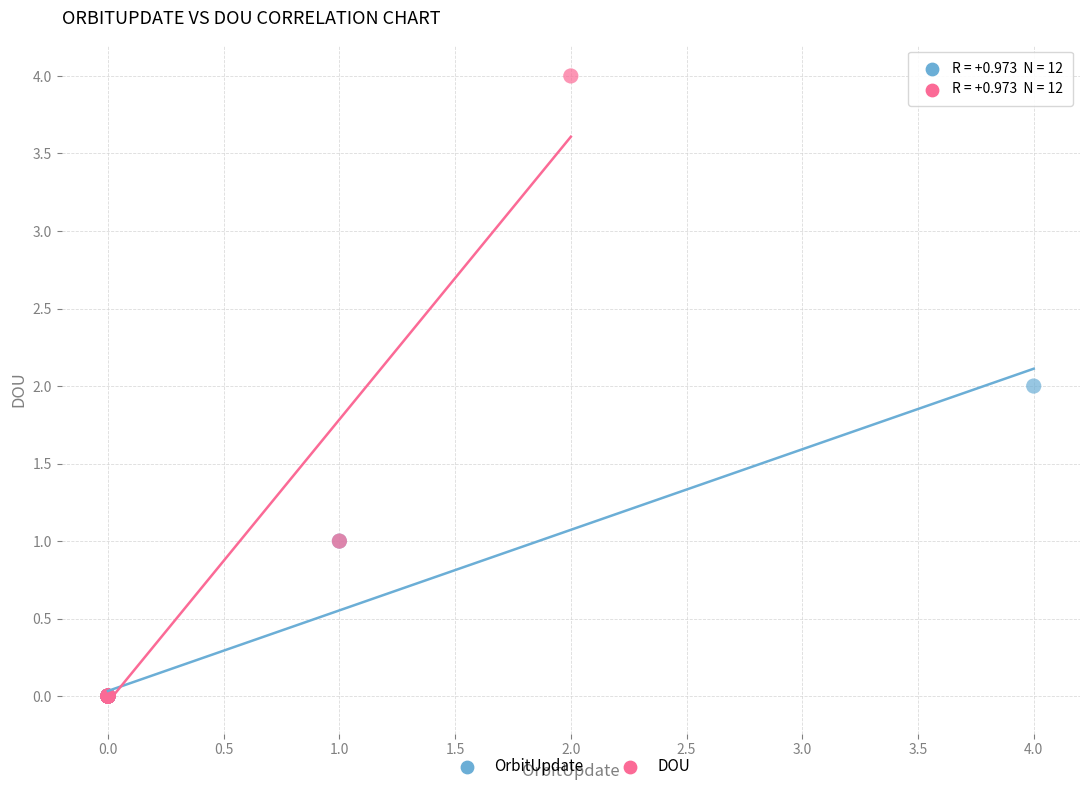

Which series has the largest Y range (max minus min)?

DOU